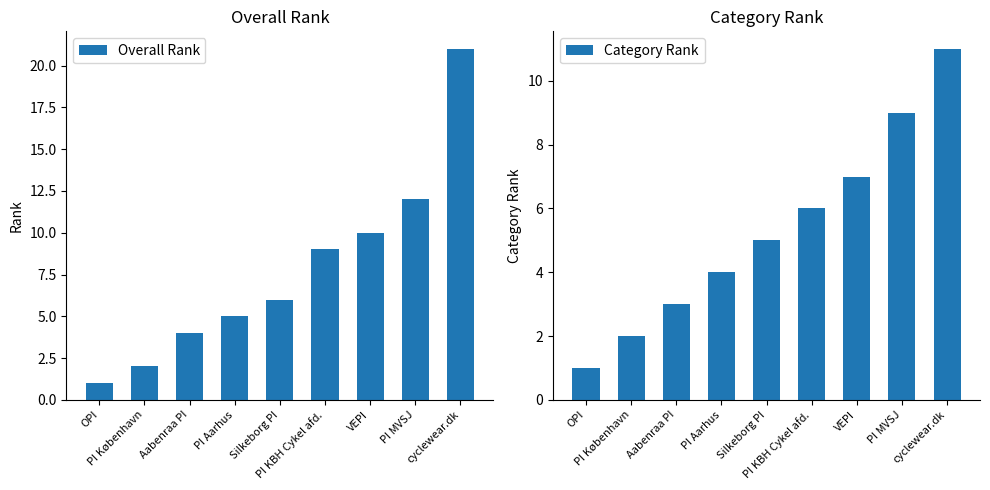

Reading right to left, what are all the values shown in this chart?

Overall Rank: 21	12	10	9	6	5	4	2	1
Category Rank: 11	9	7	6	5	4	3	2	1